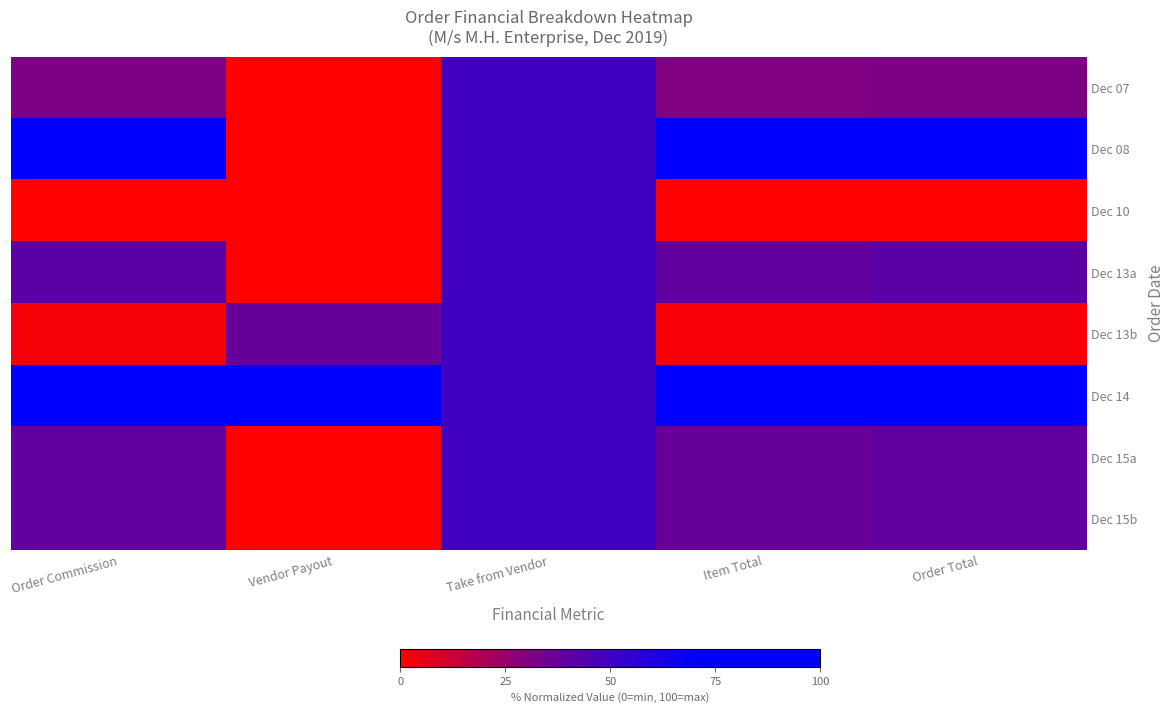

What is the total value across all series at Take from Vendor?

400.0